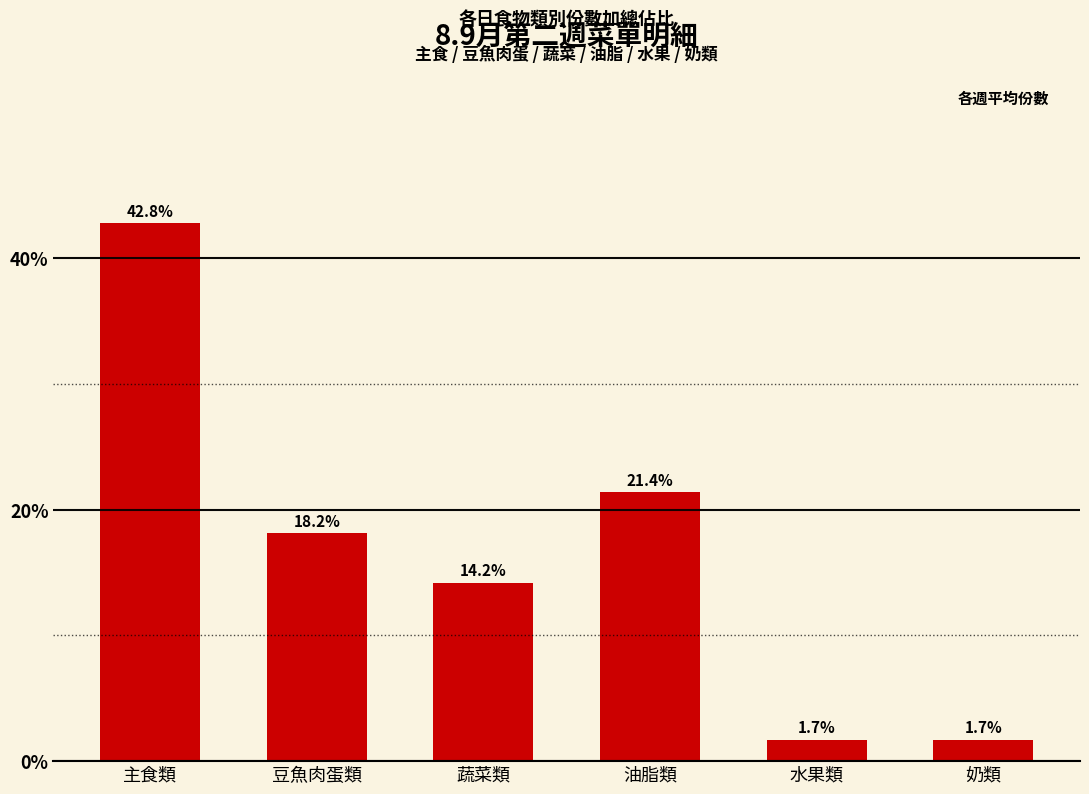

Between 主食類 and 奶類, which is larger?

主食類